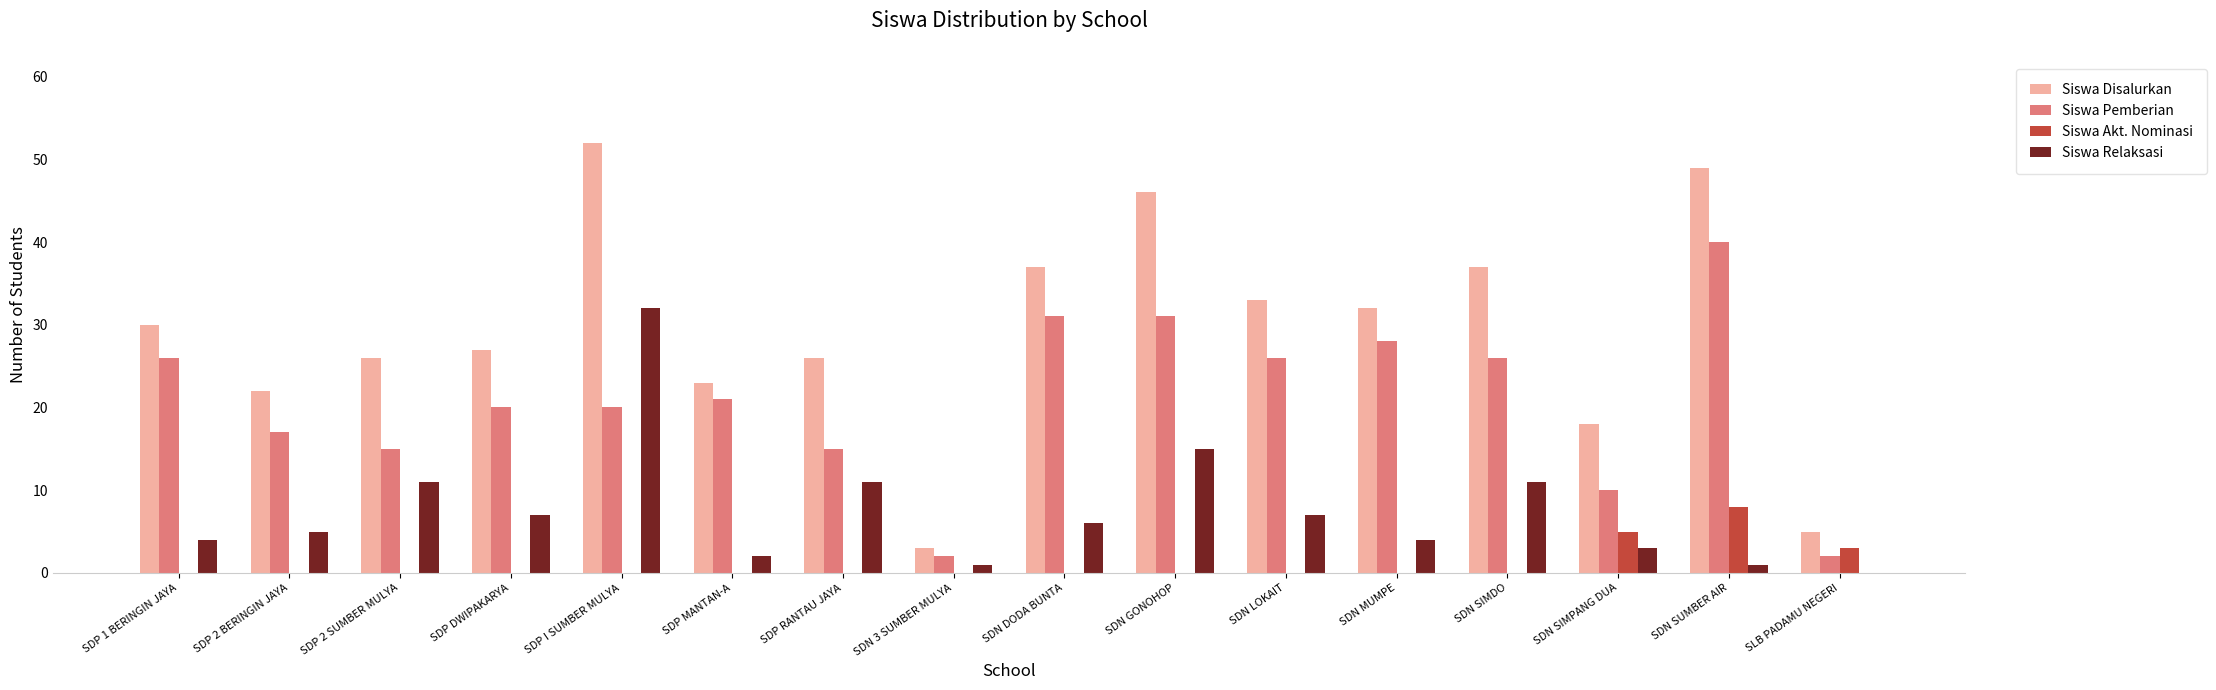

What is the spread (max minus min) of values at SDN SIMDO?

37